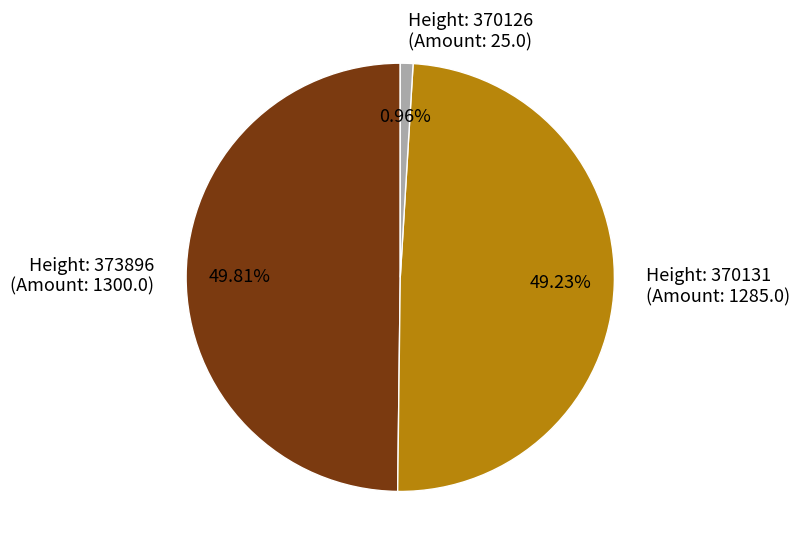

Count the number of slices in the pie.

3